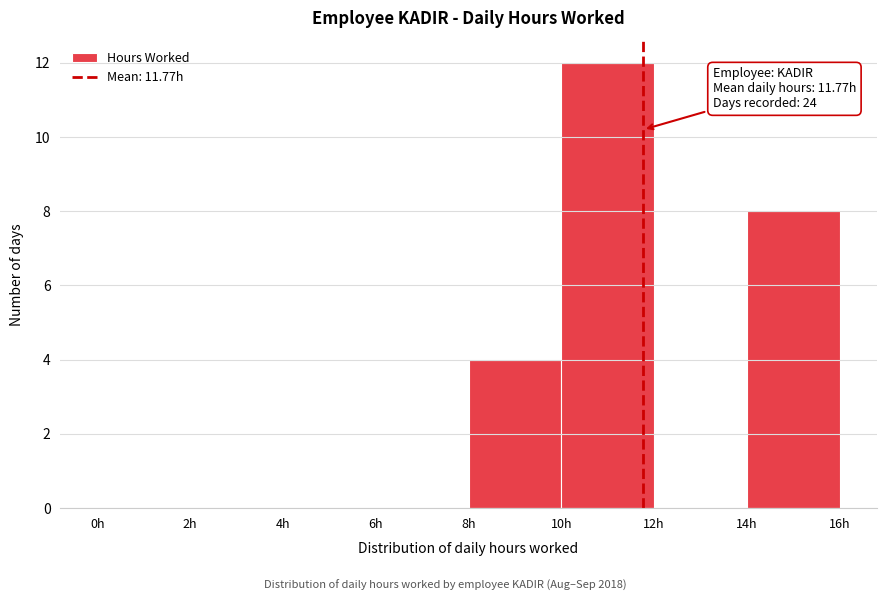

Over which range of the x-axis is the bar tallest?

10 to 12